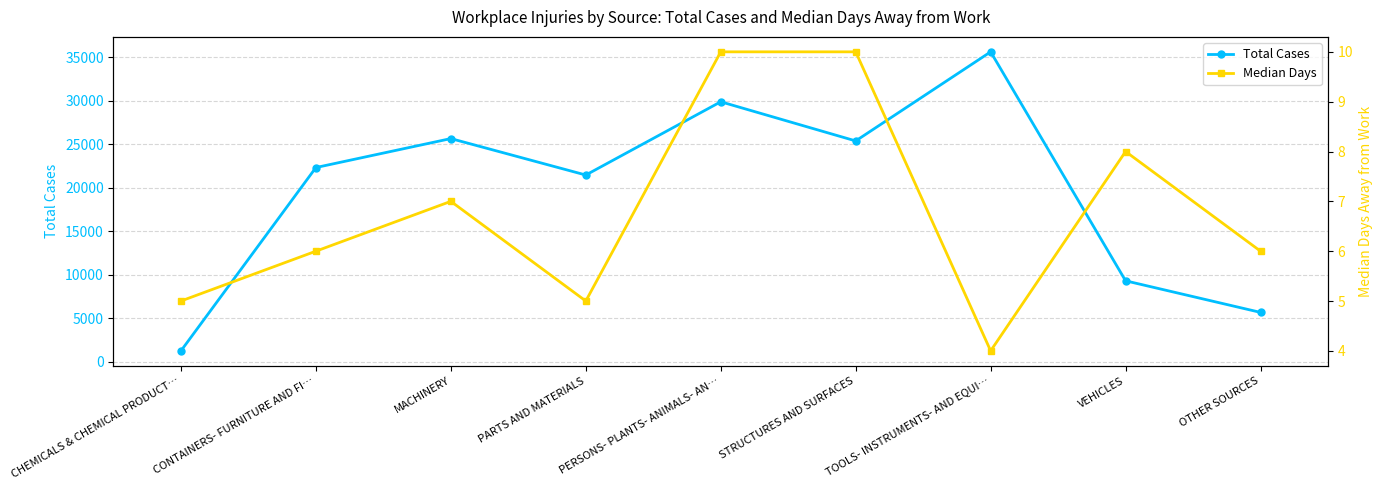

Rank the series at CHEMICALS & CHEMICAL PRODUCT… from lowest to highest value.

Median Days, Total Cases